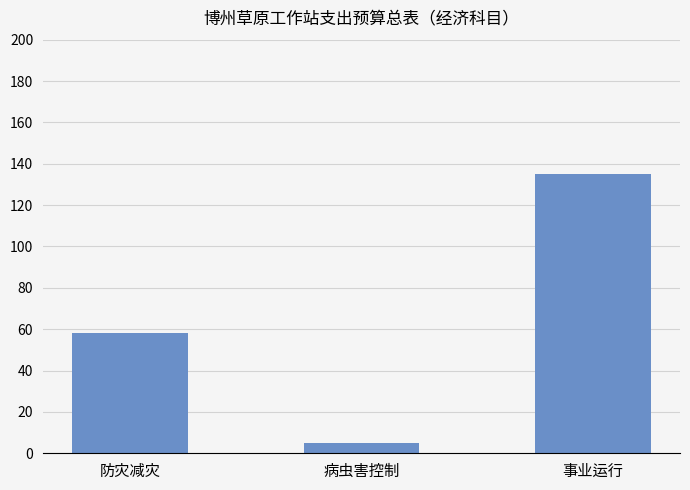

List the labels in order of value, largest first.

事业运行, 防灾减灾, 病虫害控制